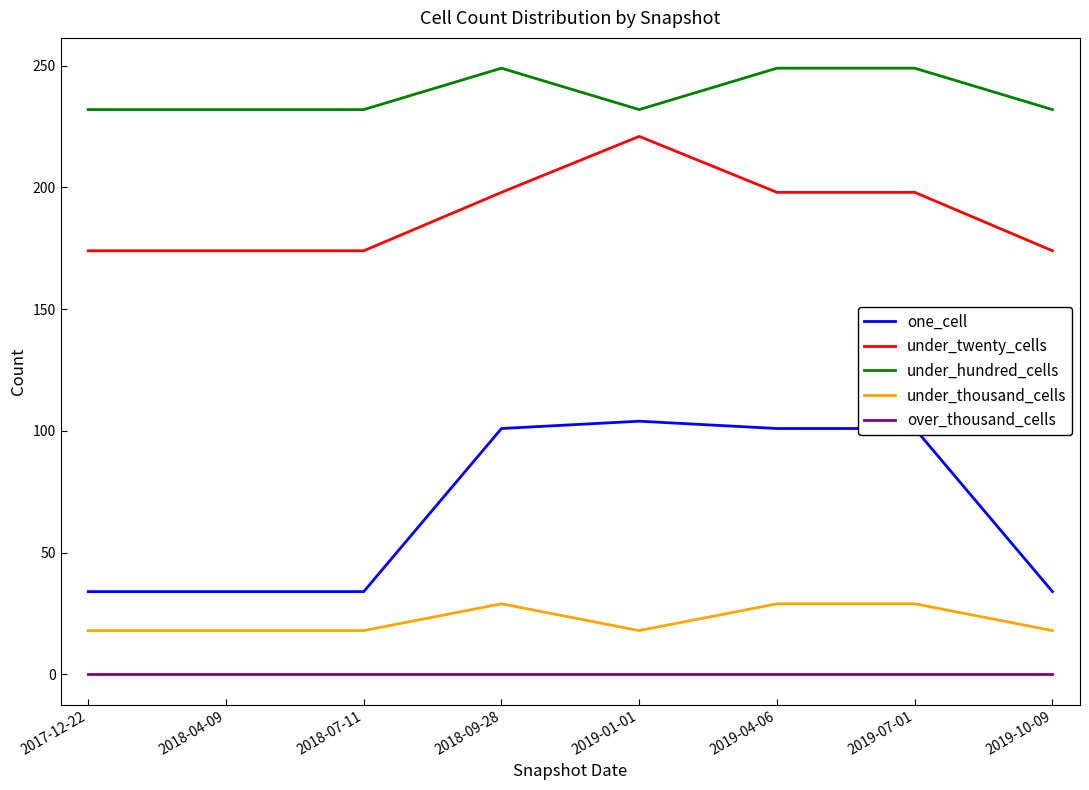

What is the maximum value for under_thousand_cells?

29